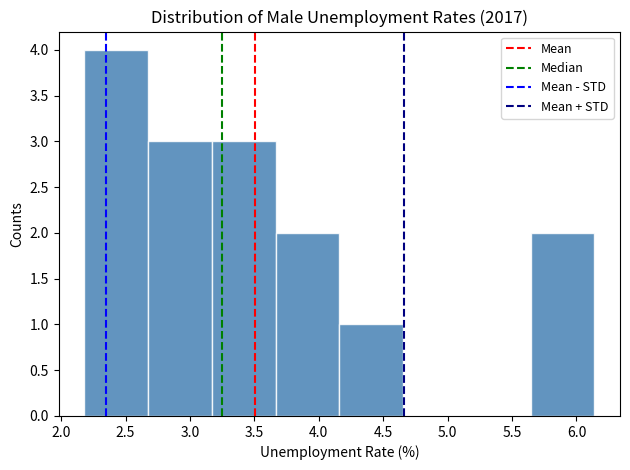

Which range on the x-axis has the tallest bar?

2.20 to 2.65